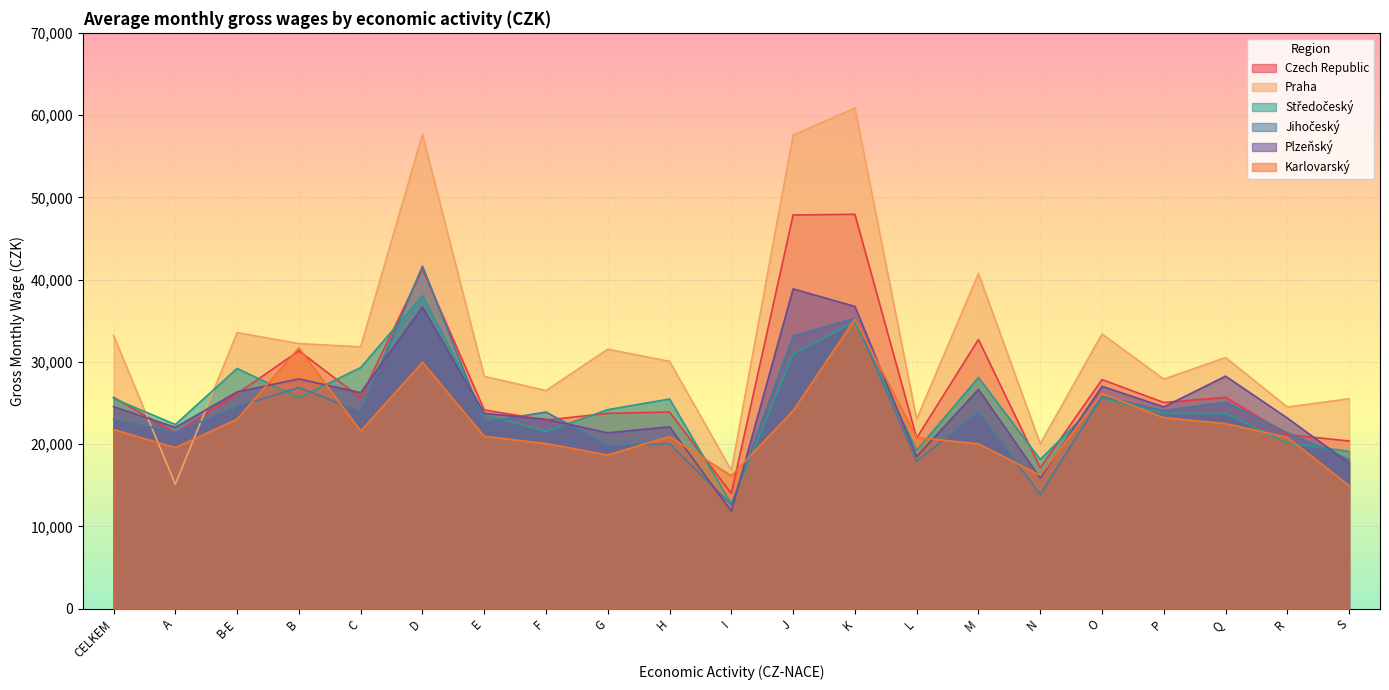

The Praha series shows 33390 at O. True or false?

True